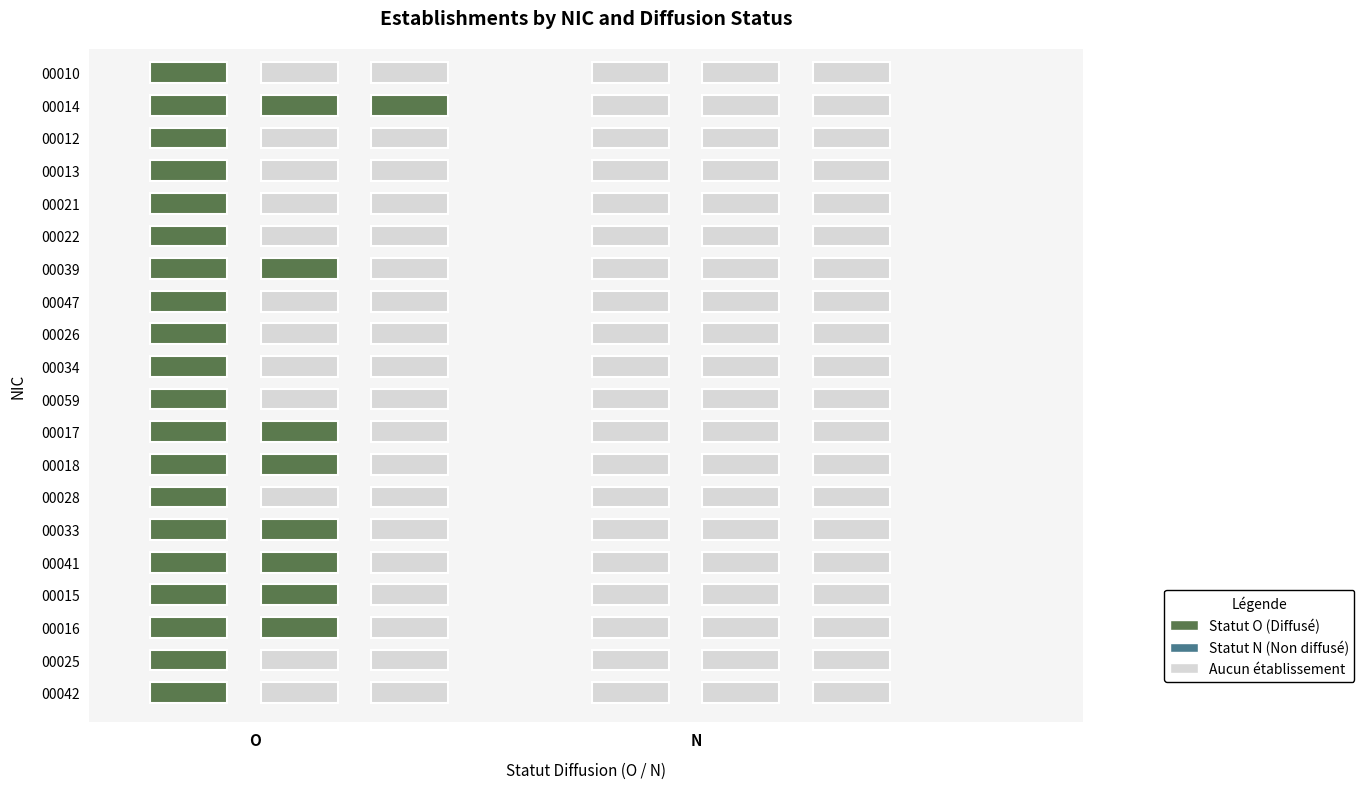

Is the value of 00028 at O greater than the value of 00012 at N?

Yes